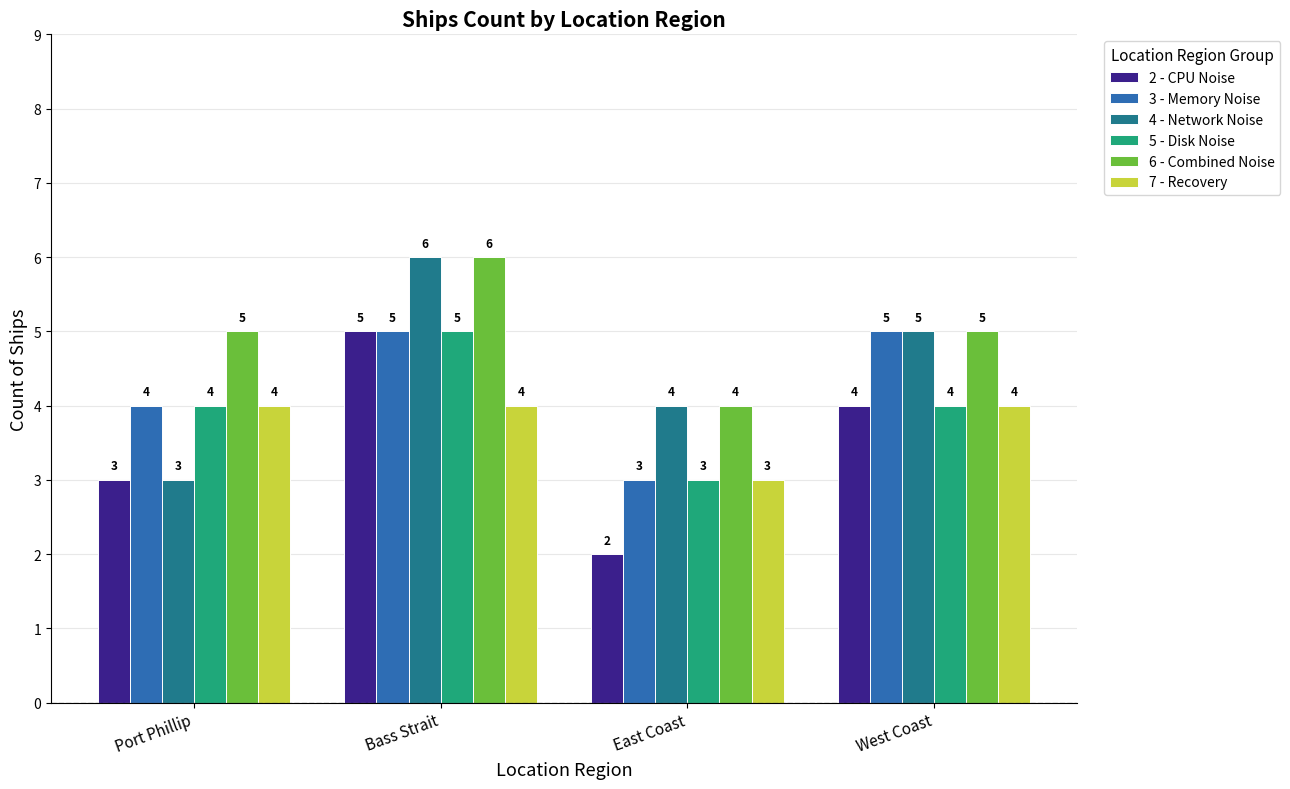

Reading left to right, transcribe all the data shown in this chart.

2 - CPU Noise: Port Phillip=3	Bass Strait=5	East Coast=2	West Coast=4
3 - Memory Noise: Port Phillip=4	Bass Strait=5	East Coast=3	West Coast=5
4 - Network Noise: Port Phillip=3	Bass Strait=6	East Coast=4	West Coast=5
5 - Disk Noise: Port Phillip=4	Bass Strait=5	East Coast=3	West Coast=4
6 - Combined Noise: Port Phillip=5	Bass Strait=6	East Coast=4	West Coast=5
7 - Recovery: Port Phillip=4	Bass Strait=4	East Coast=3	West Coast=4